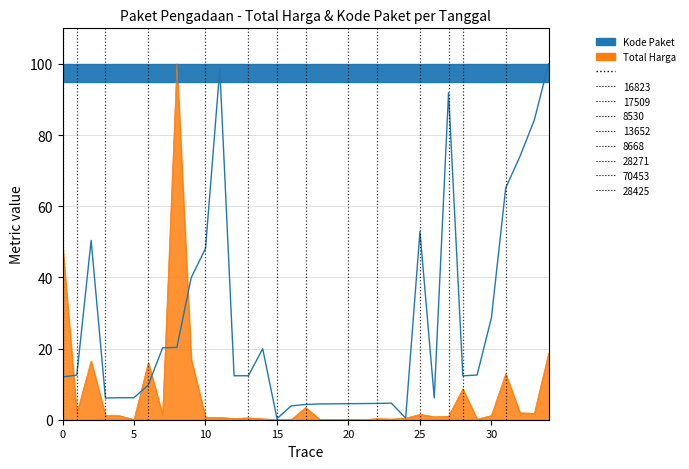

What is the average value of the Total Harga series?

7.4